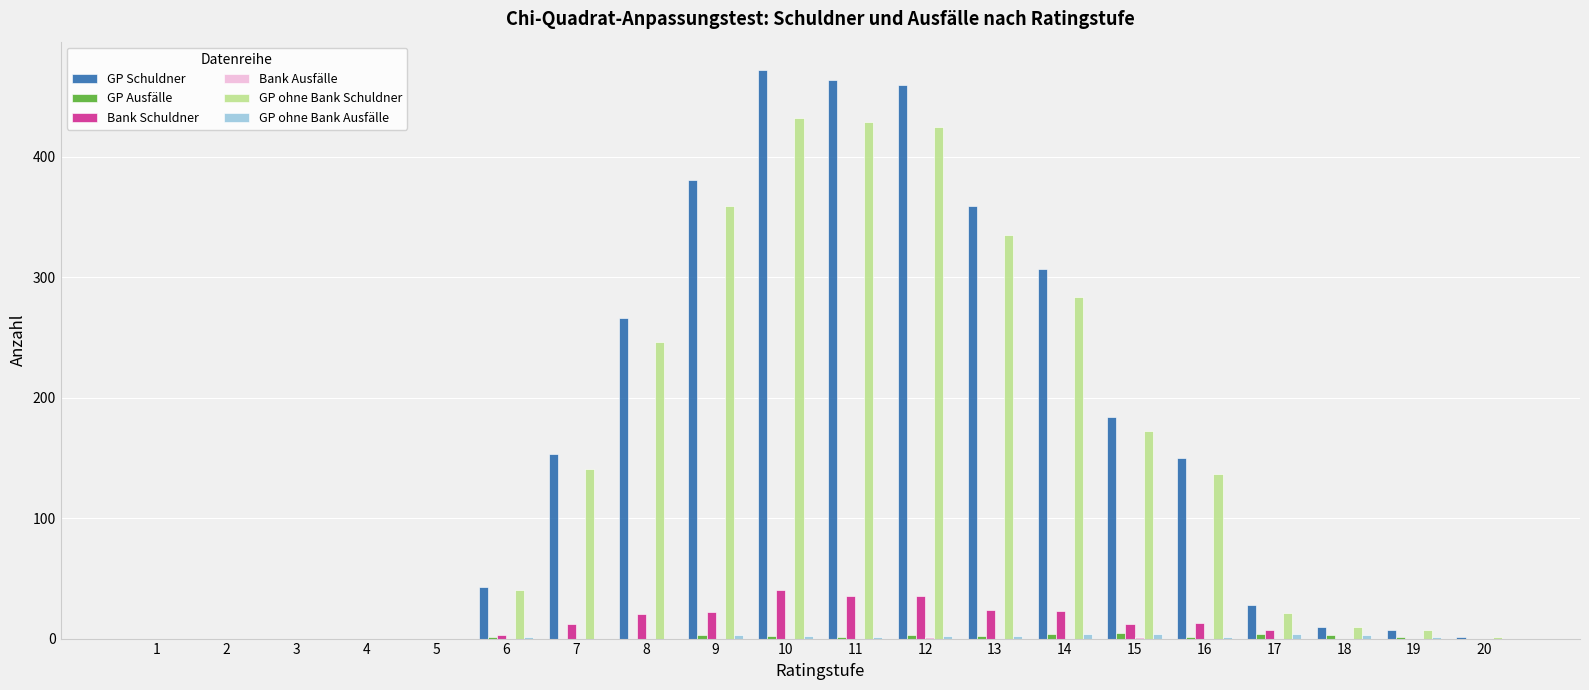

Which series has the largest total across all categories?

GP Schuldner